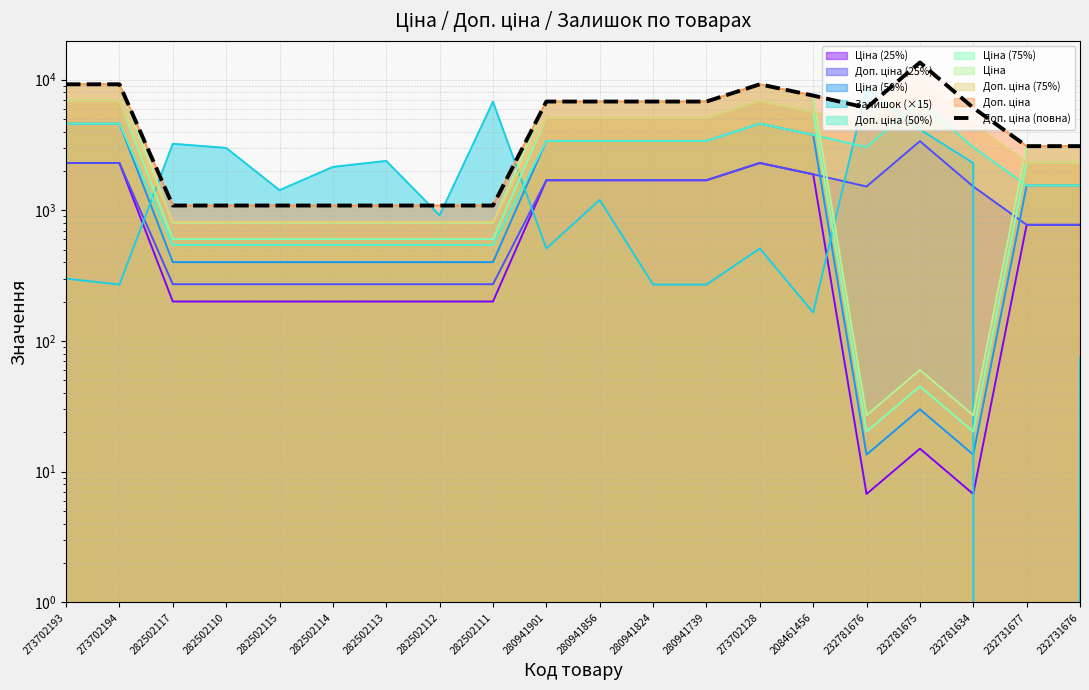

What is the value of the 14th point from the left?

9196.3